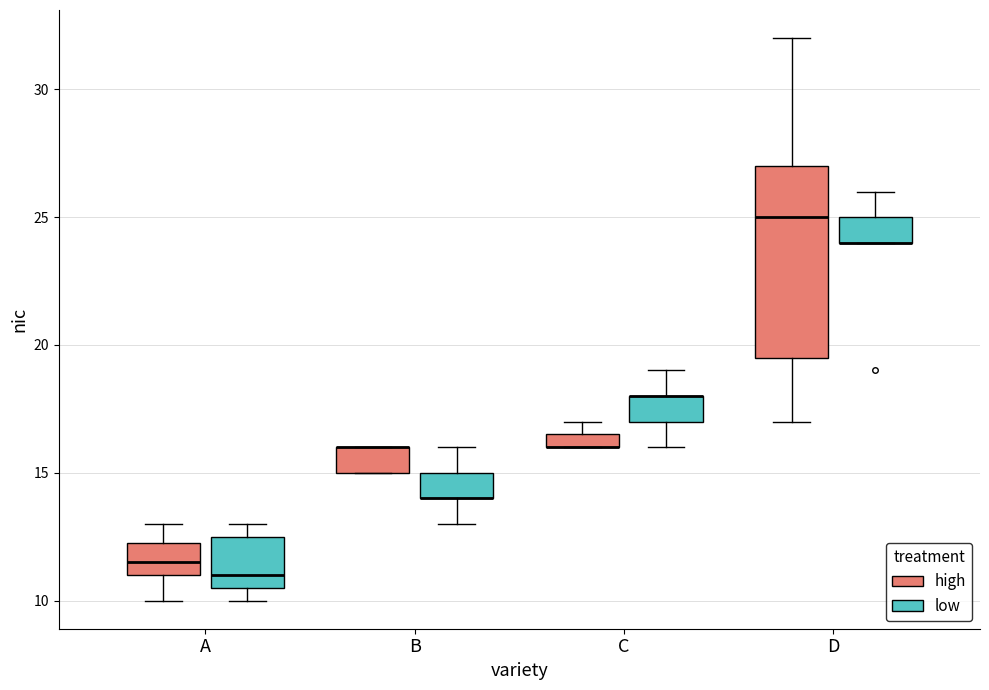

Which box is the tallest, from its lower edge to its upper edge?

D (high)